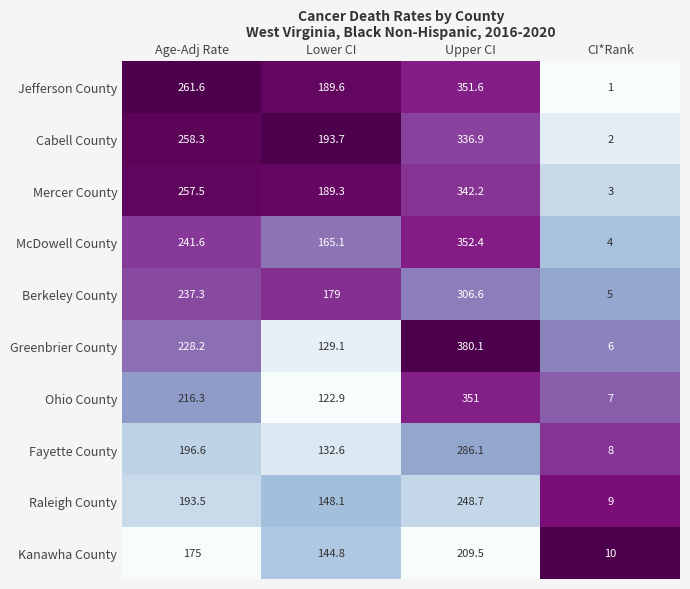

List the labels in order of Ohio County value, largest first.

Upper CI, Age-Adj Rate, Lower CI, CI*Rank